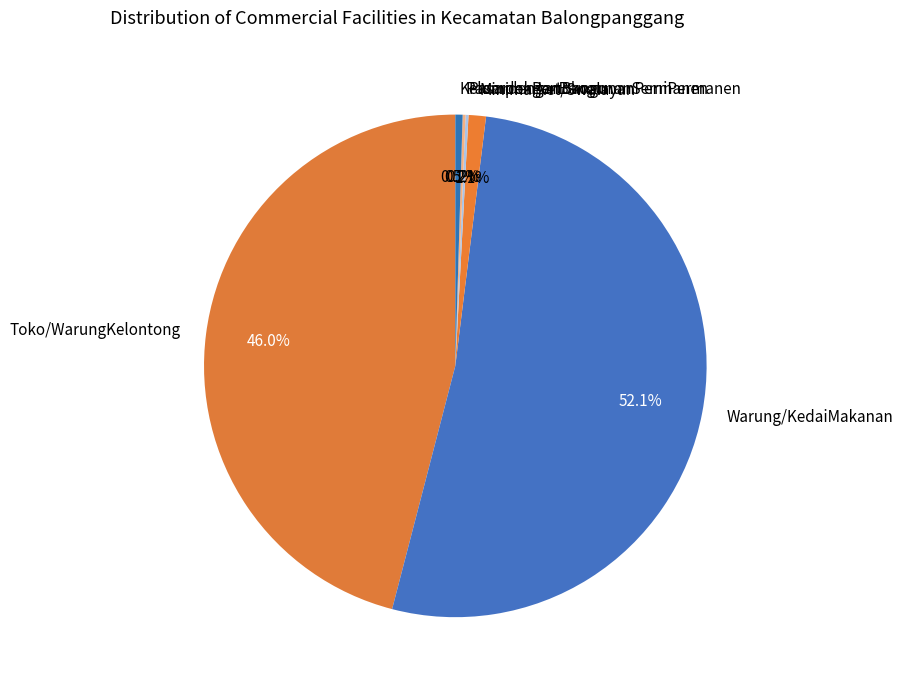

What is the ratio of the value at Warung/KedaiMakanan to the value at KelompokPertokoan?

112.0